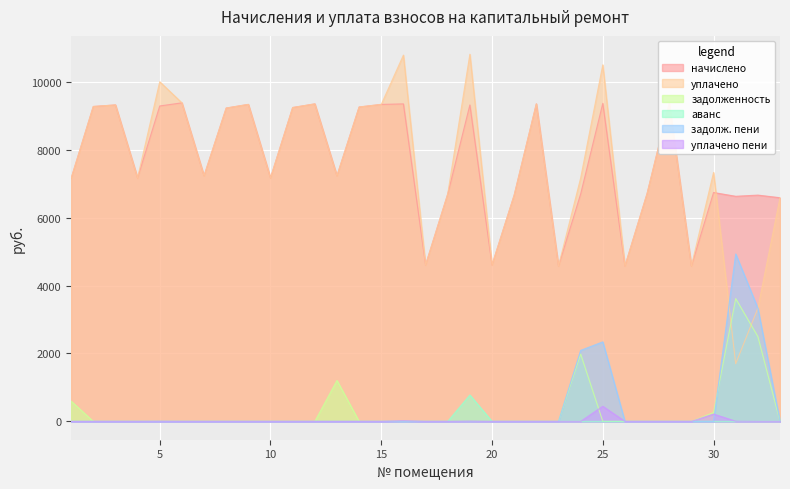

Does the chart display data point markers on the line(s)?

No